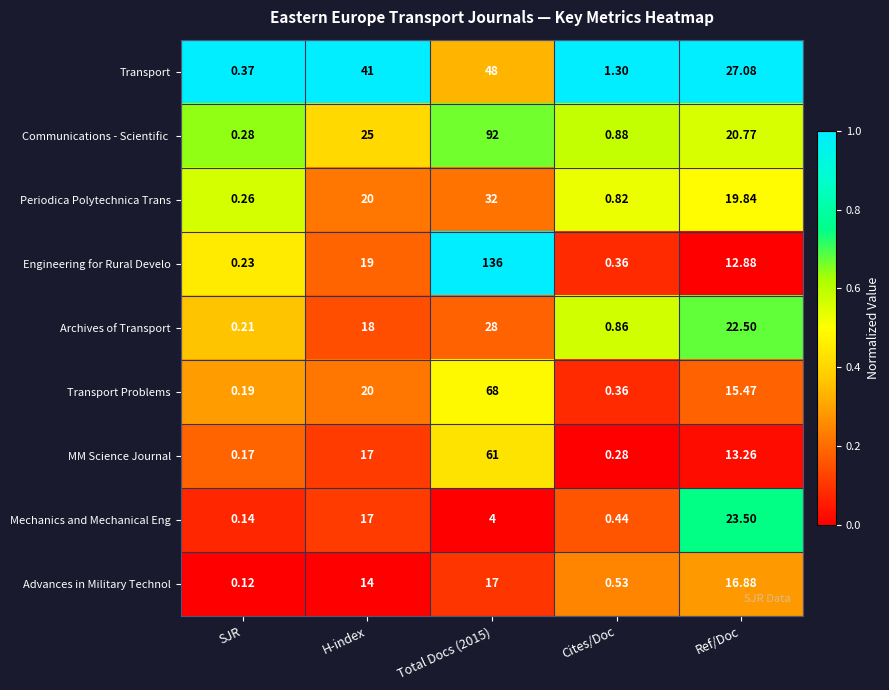

Which series has the largest range (max minus min)?

Engineering for Rural Develo